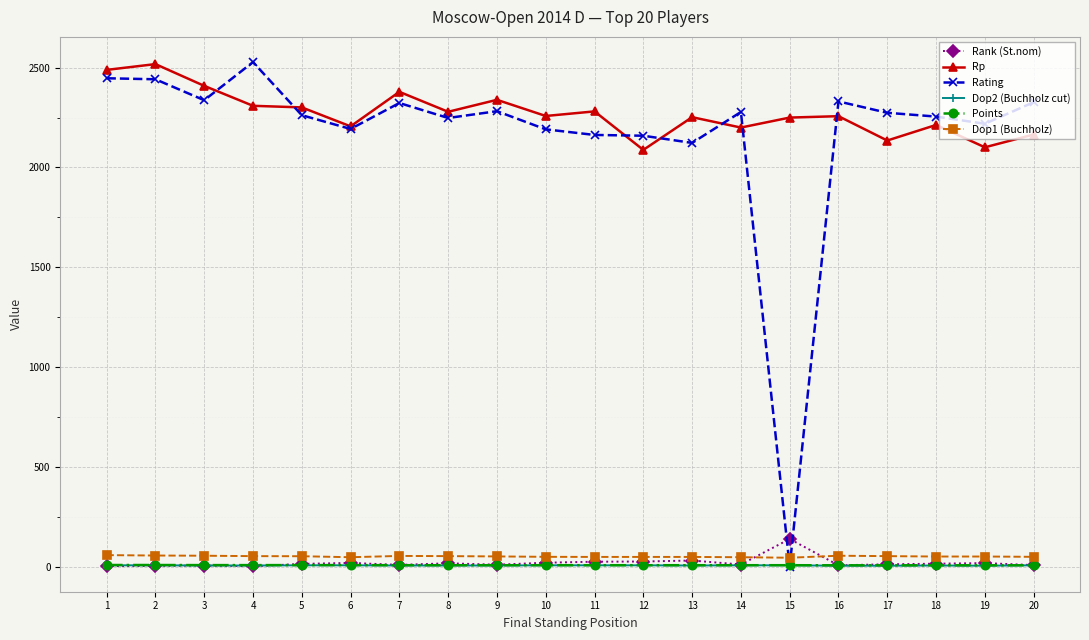

What is the maximum value shown in the chart?

2528.0